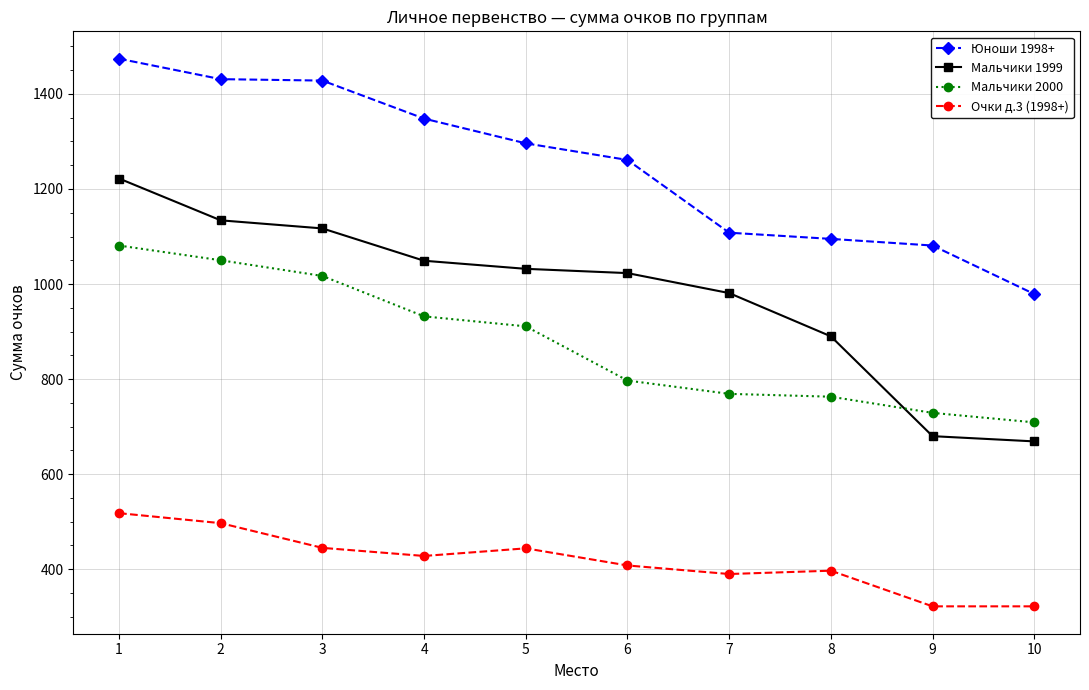

Where is the first local maximum for Очки д.3 (1998+)?

5